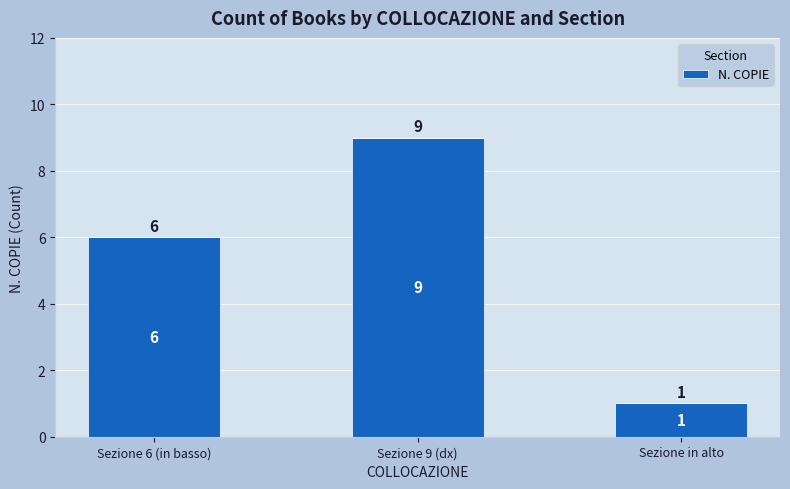

What is the ratio of the value at Sezione 9 (dx) to the value at Sezione 6 (in basso)?

1.5